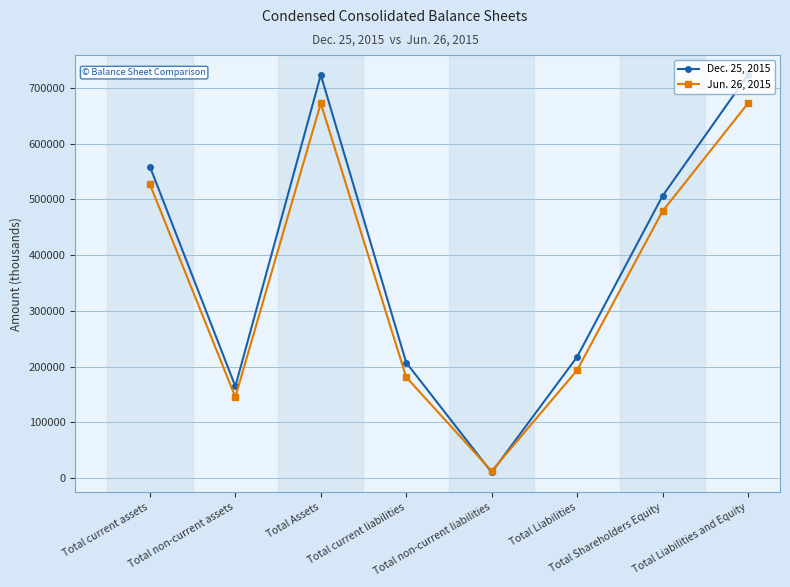

Which series has the widest spread of values?

Dec. 25, 2015